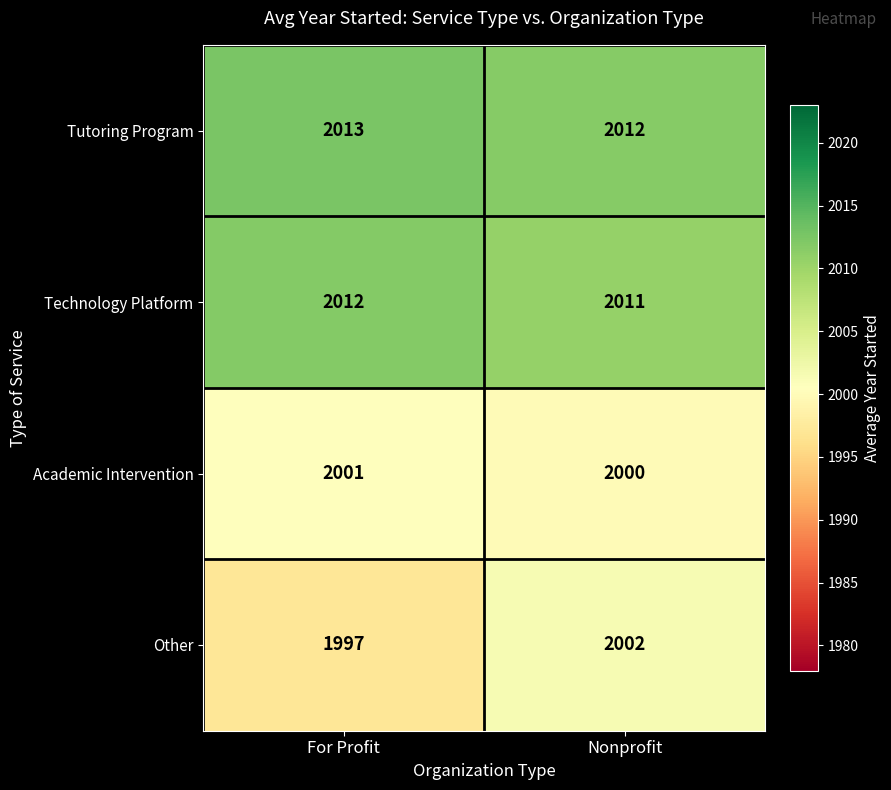

Reading right to left, list all the values displayed in this chart.

Tutoring Program: 2012	2013
Technology Platform: 2011	2012
Academic Intervention: 2000	2001
Other: 2002	1997